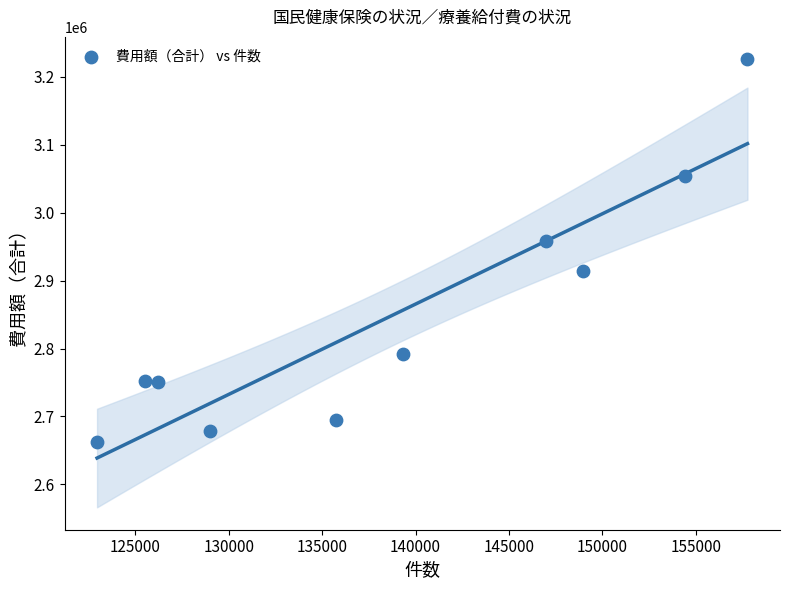

What is the range of X values (max minus min)?

34821